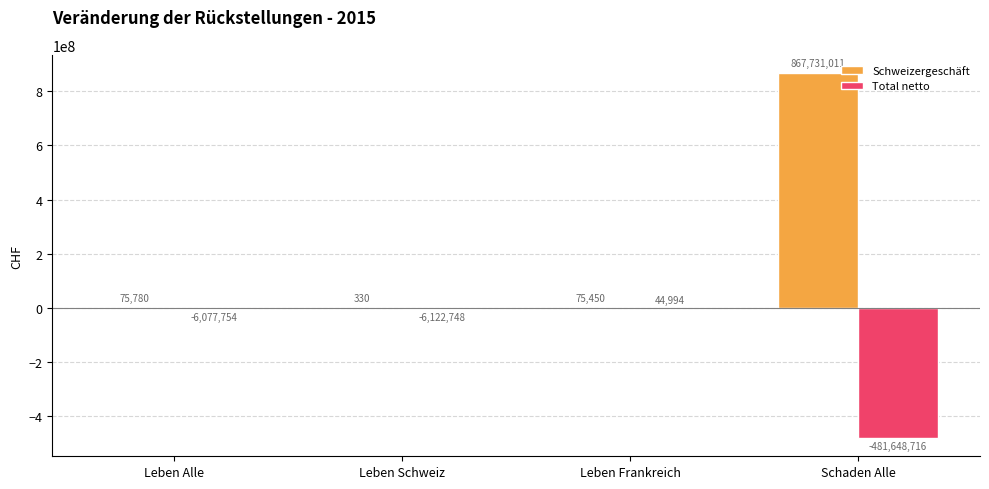

Between Leben Alle and Leben Schweiz, which series saw the biggest shift?

Schweizergeschäft